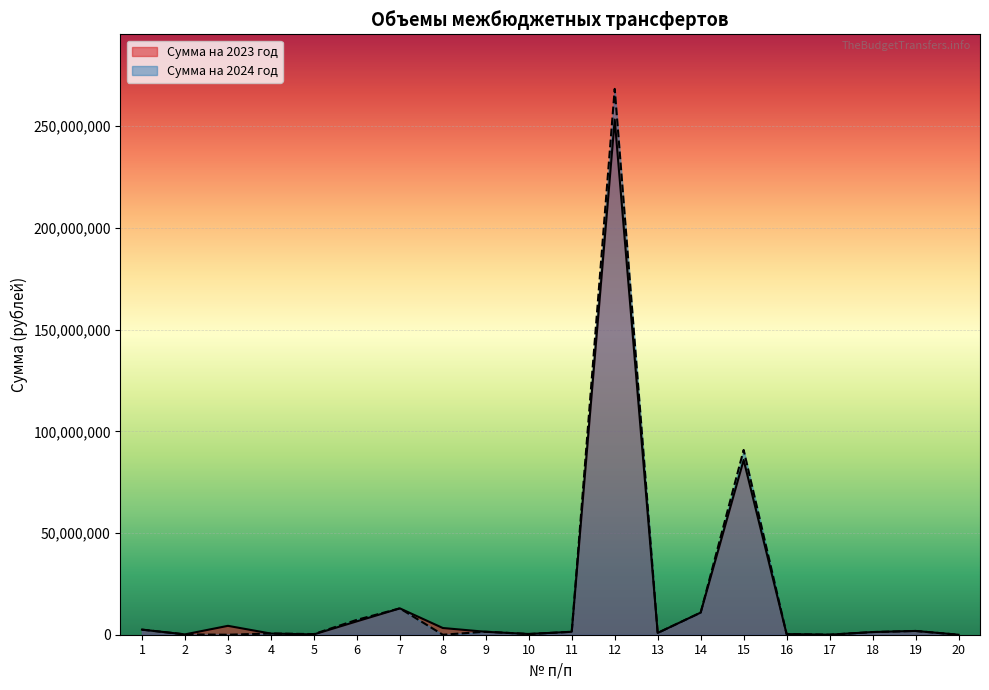

List the series in order of their overall mean, lowest first.

Сумма на 2023 год, Сумма на 2024 год